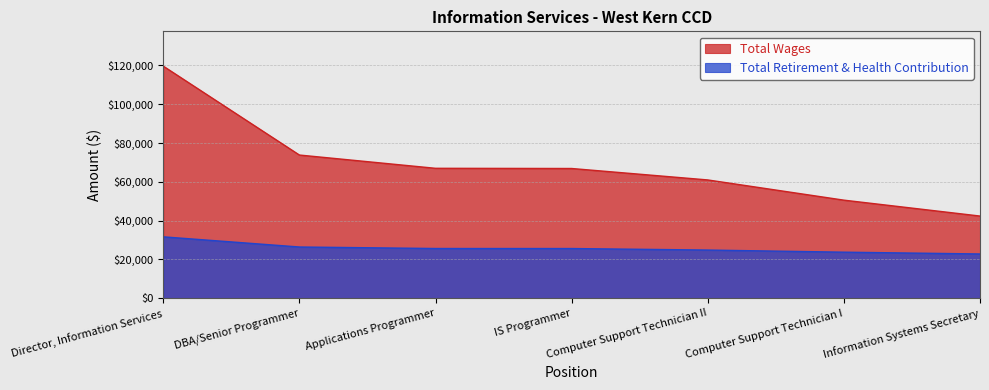

What is the total value across all series at Information Systems Secretary?

65165